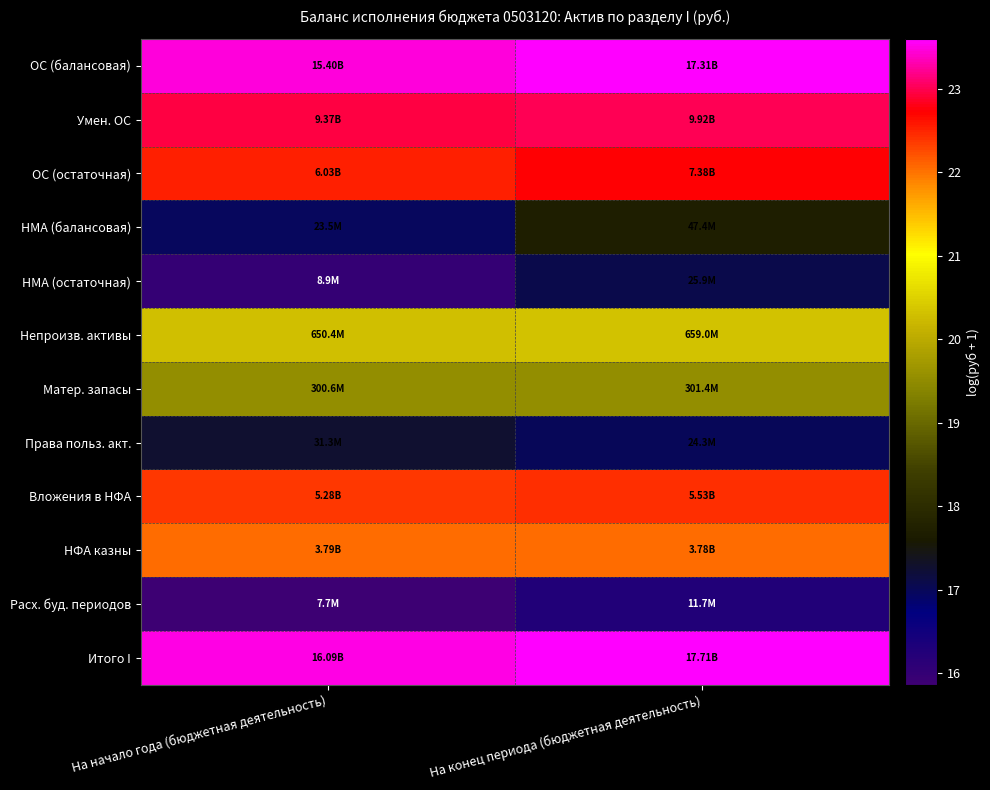

Which has a higher value, На конец периода (бюджетная деятельность) or На начало года (бюджетная деятельность)?

На конец периода (бюджетная деятельность)